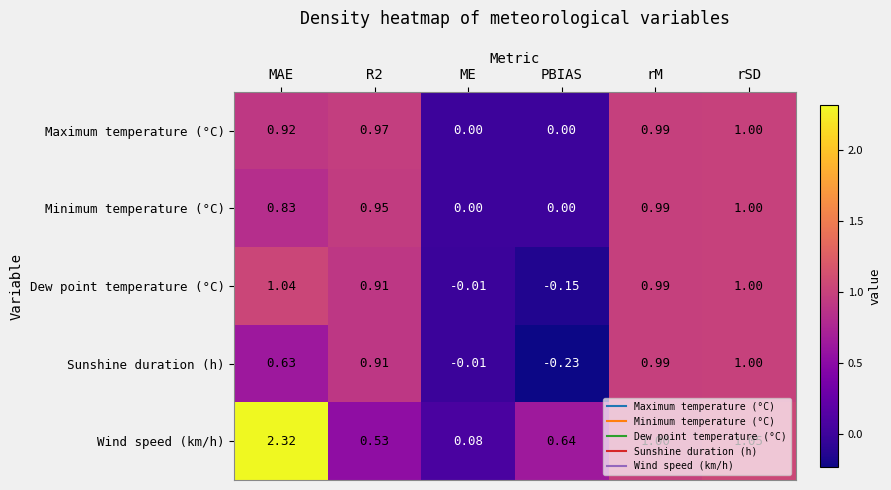

At which category is the sum across all series the highest?

MAE